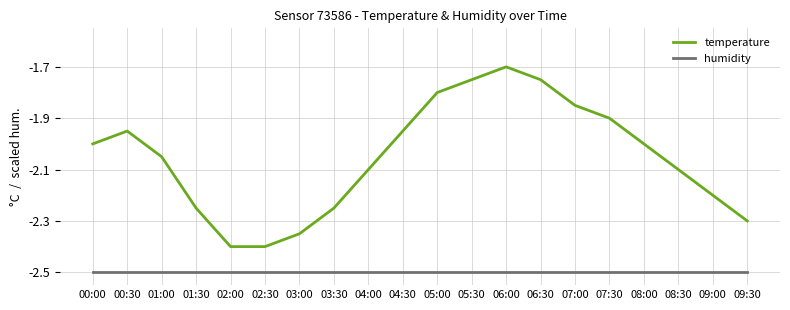

What is the minimum value shown in the chart?

-2.5